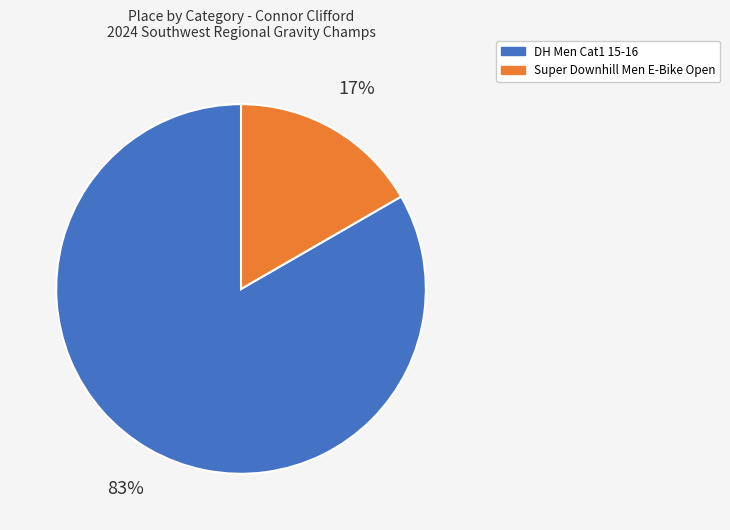

Between DH Men Cat1 15-16 and Super Downhill Men E-Bike Open, which is larger?

DH Men Cat1 15-16